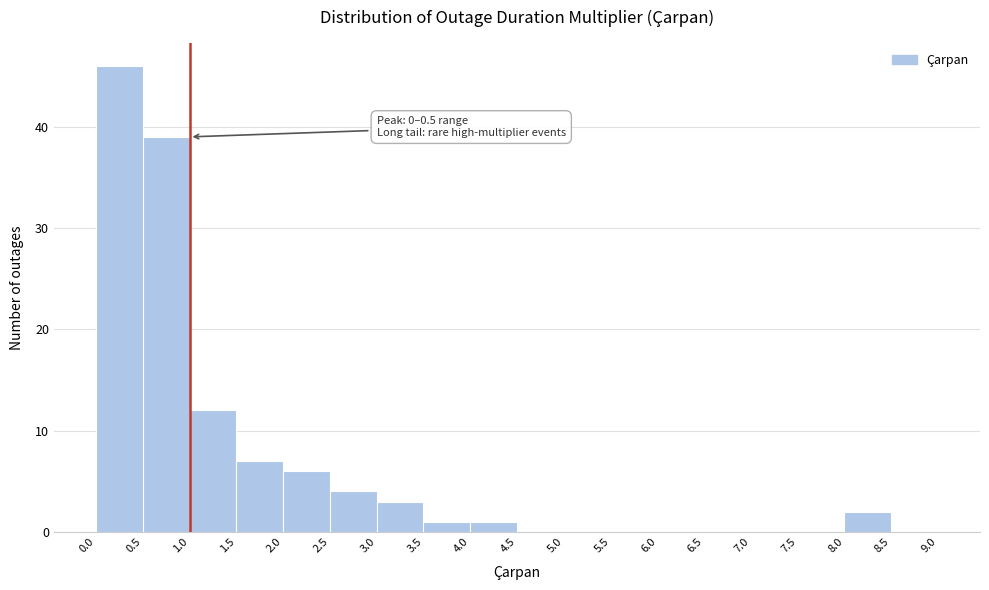

Over which range of the x-axis is the bar tallest?

0.0 to 0.5